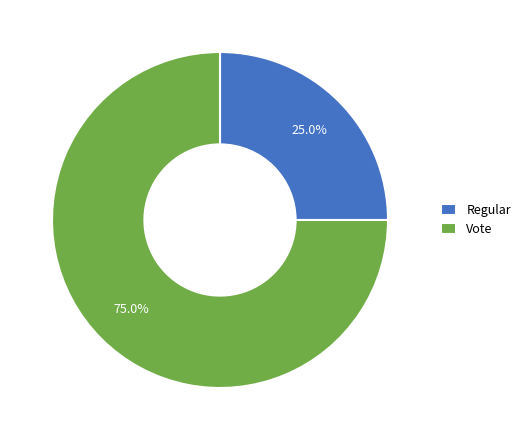

To the nearest percent, what is the difference between the Regular and Vote slice percentages?

50%